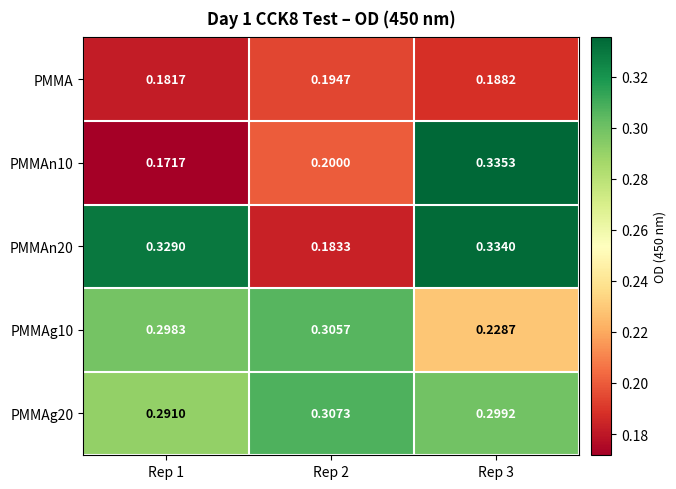

Which series has the largest total across all categories?

PMMAg20